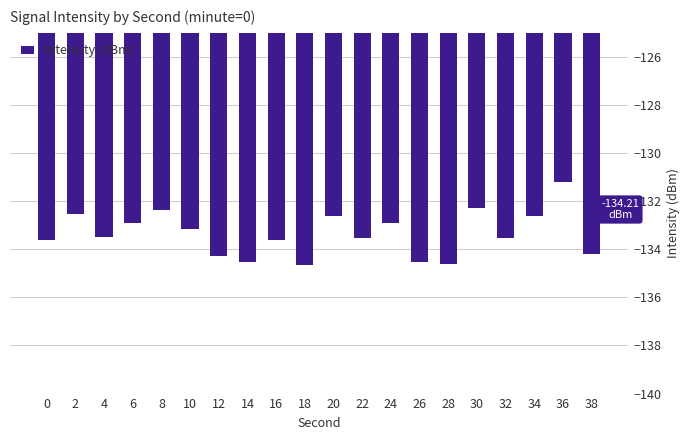

How many bars are there in total?

20